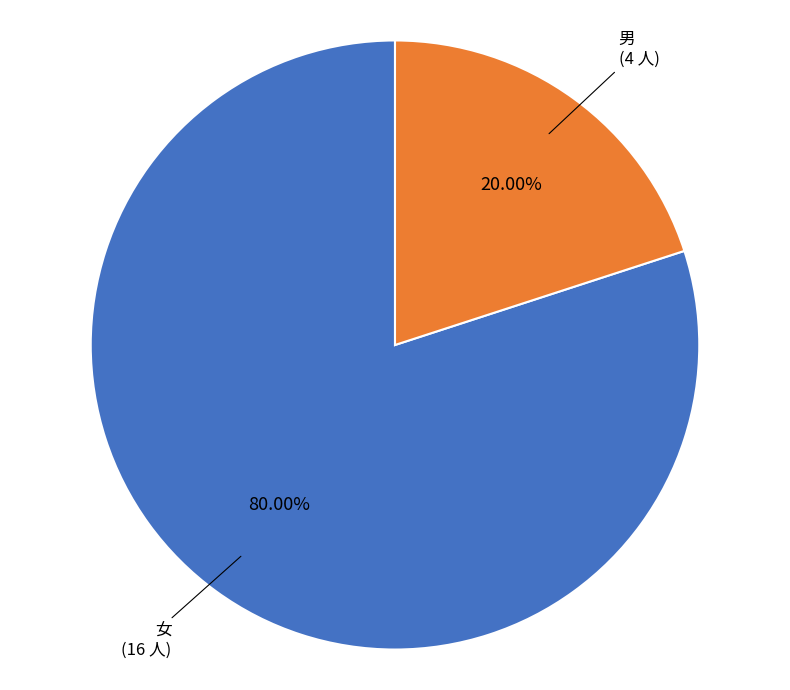

What is the total percentage of 女 and 男?

100.0%